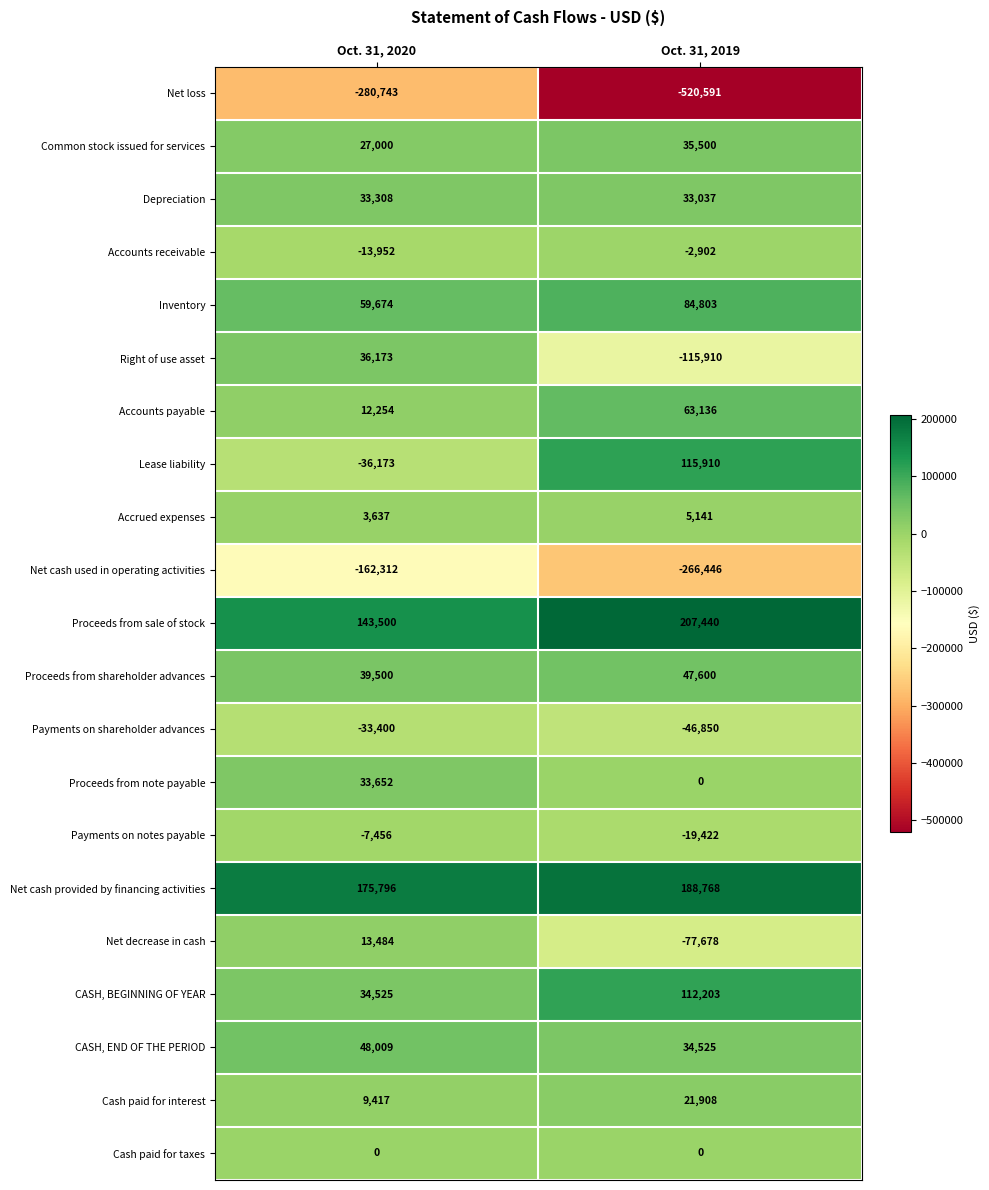

Which series has the largest range (max minus min)?

Net loss